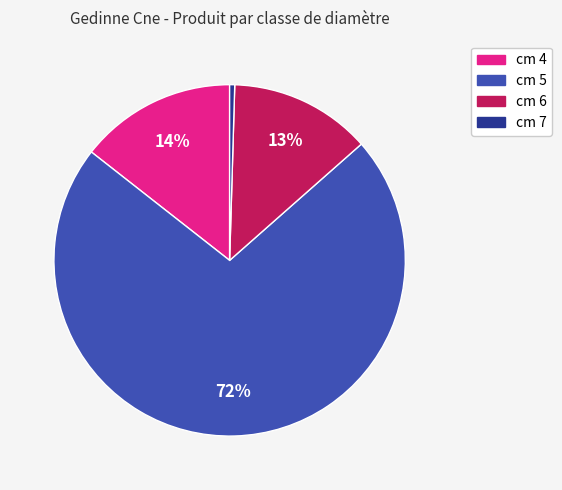

To the nearest percent, what percentage of the pie is cm 6?

13%